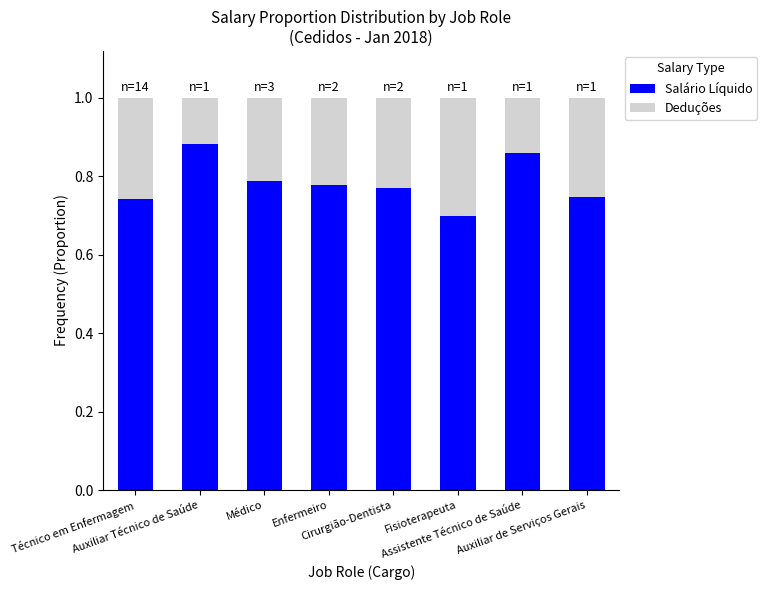

Count the Salário Líquido values in the range 0 to 1.

8